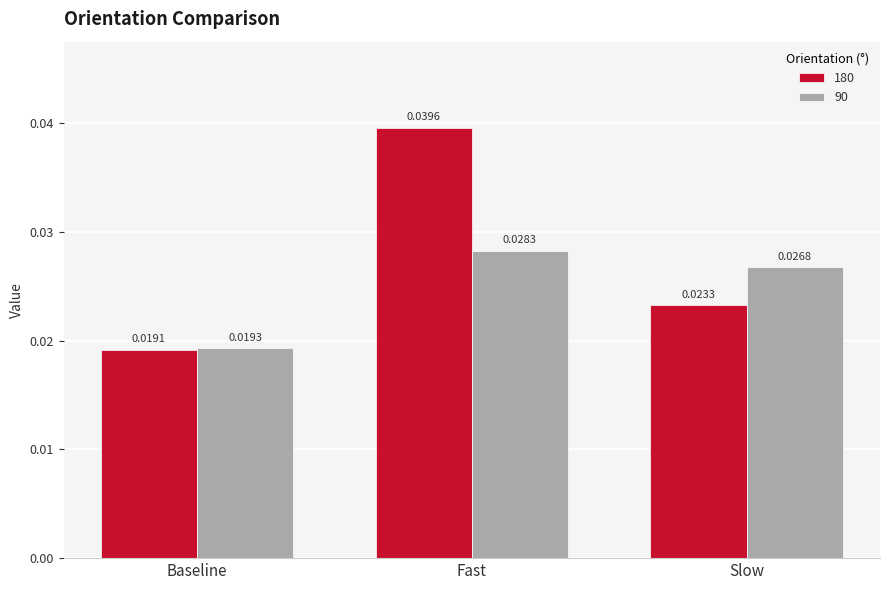

Is the value of 180 at Baseline greater than the value of 90 at Fast?

No